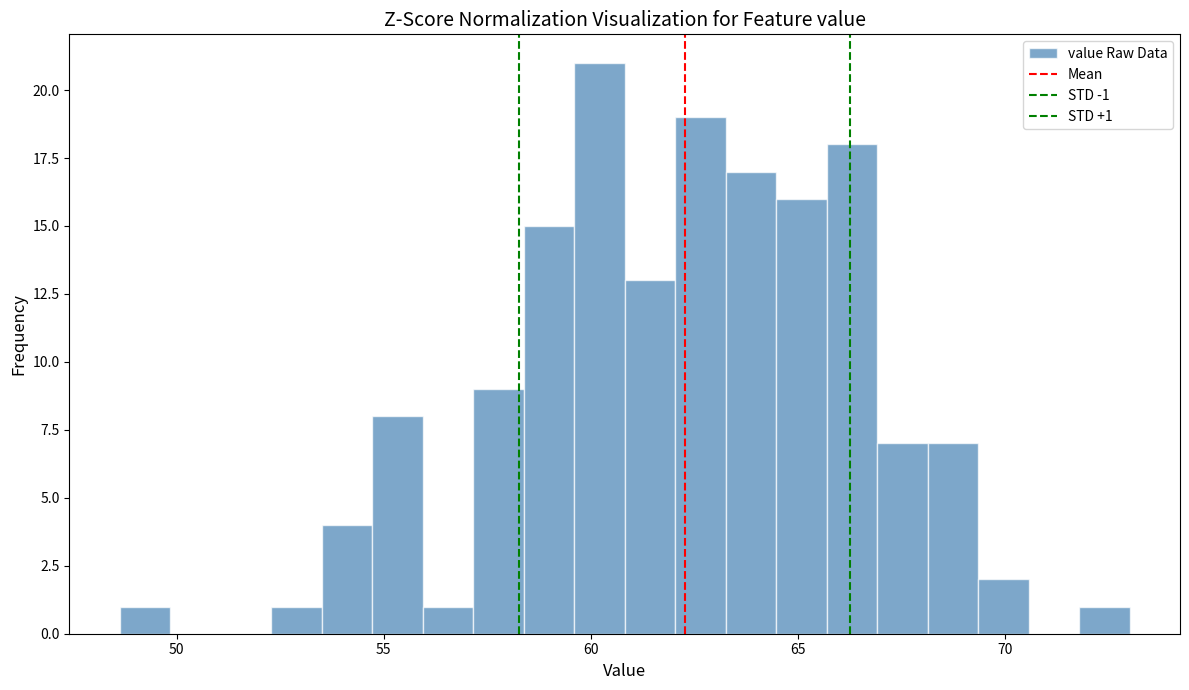

Around what value on the x-axis is the tallest bar? Give the approximate position of its centre, as read against the axis.

60.0